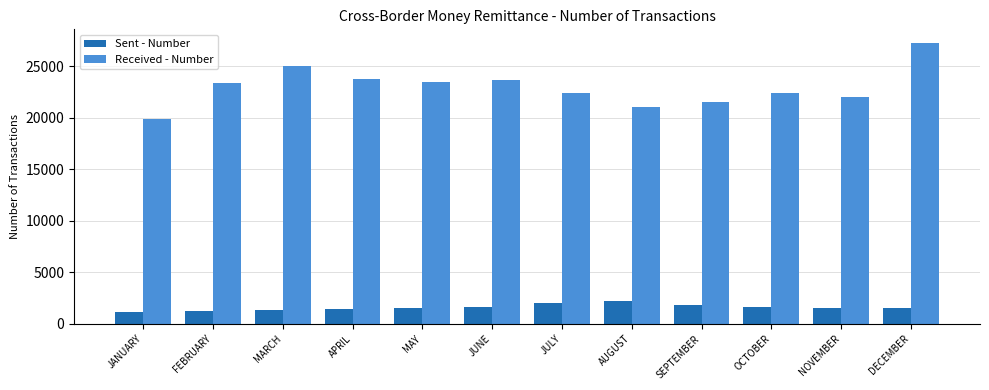

The value of Sent - Number at MARCH is 1346. True or false?

True